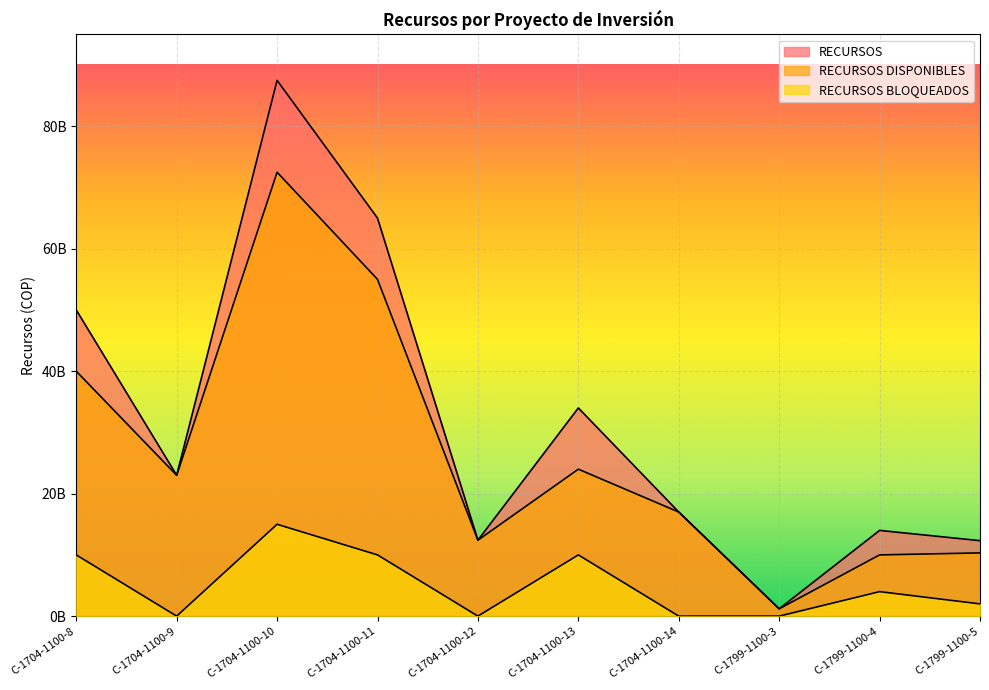

Where is RECURSOS BLOQUEADOS nearest to the value 7500000000?

C-1704-1100-8